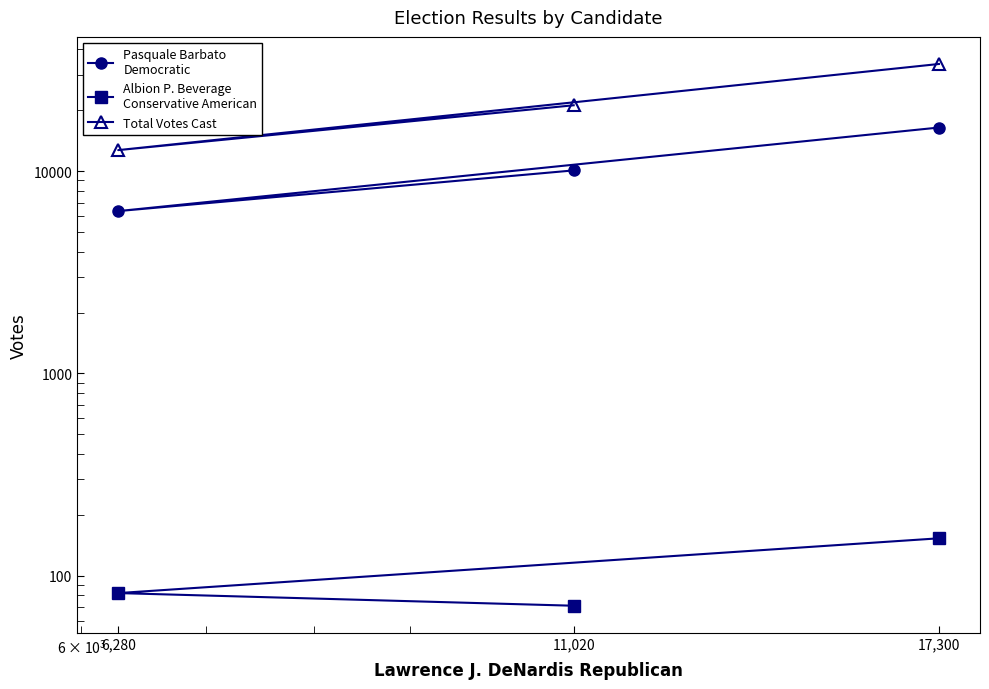

Which has a higher value, 6,280 or 17,300?

17,300